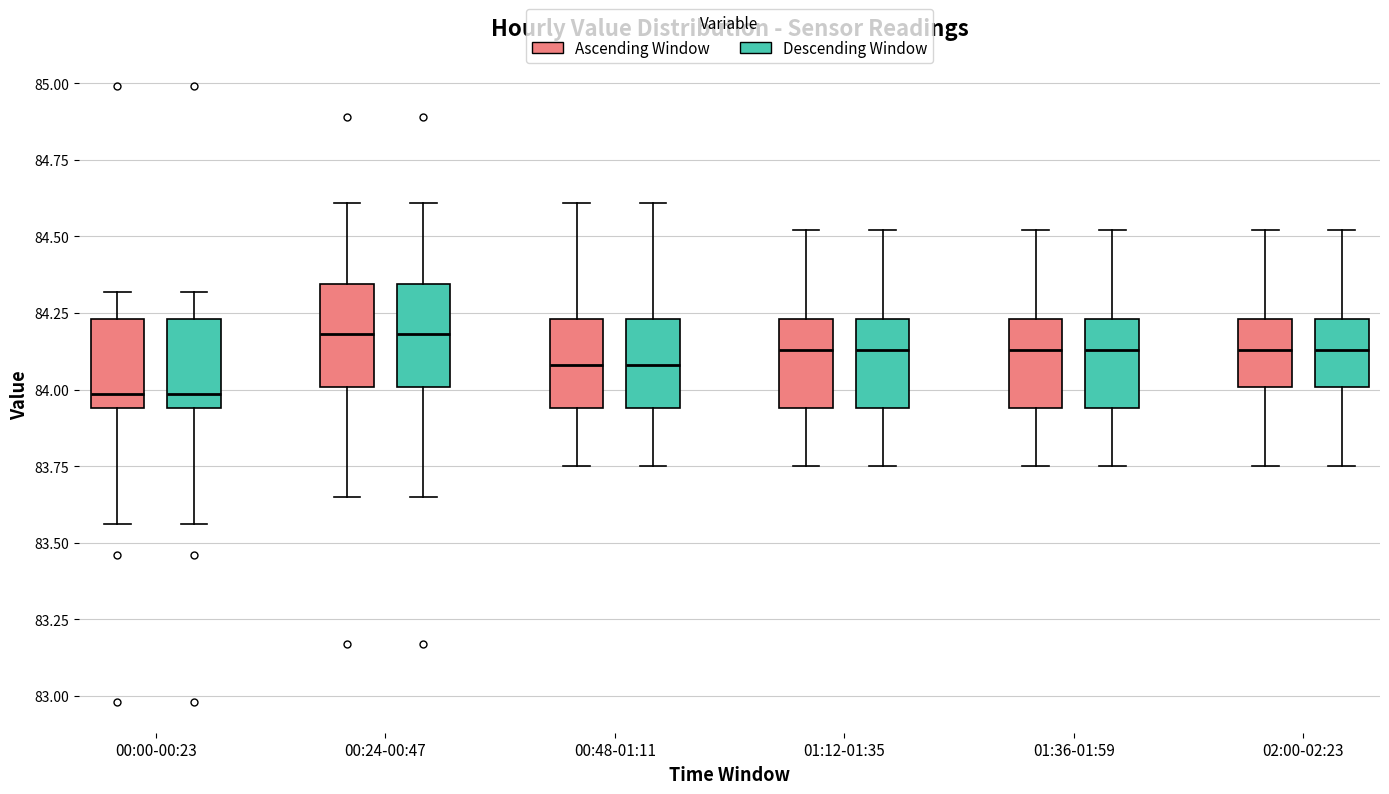

Where does the median line of the box for 00:48-01:11 (Ascending Window) sit on the y-axis? The values are not printed on the chart, so give them approximately, as read against the axis.

84.10